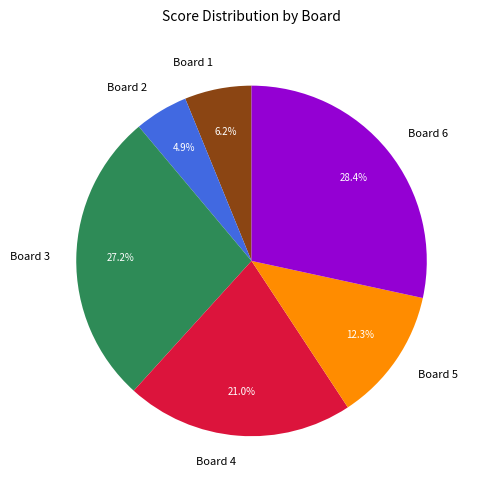

Which slice is the largest?

Board 6